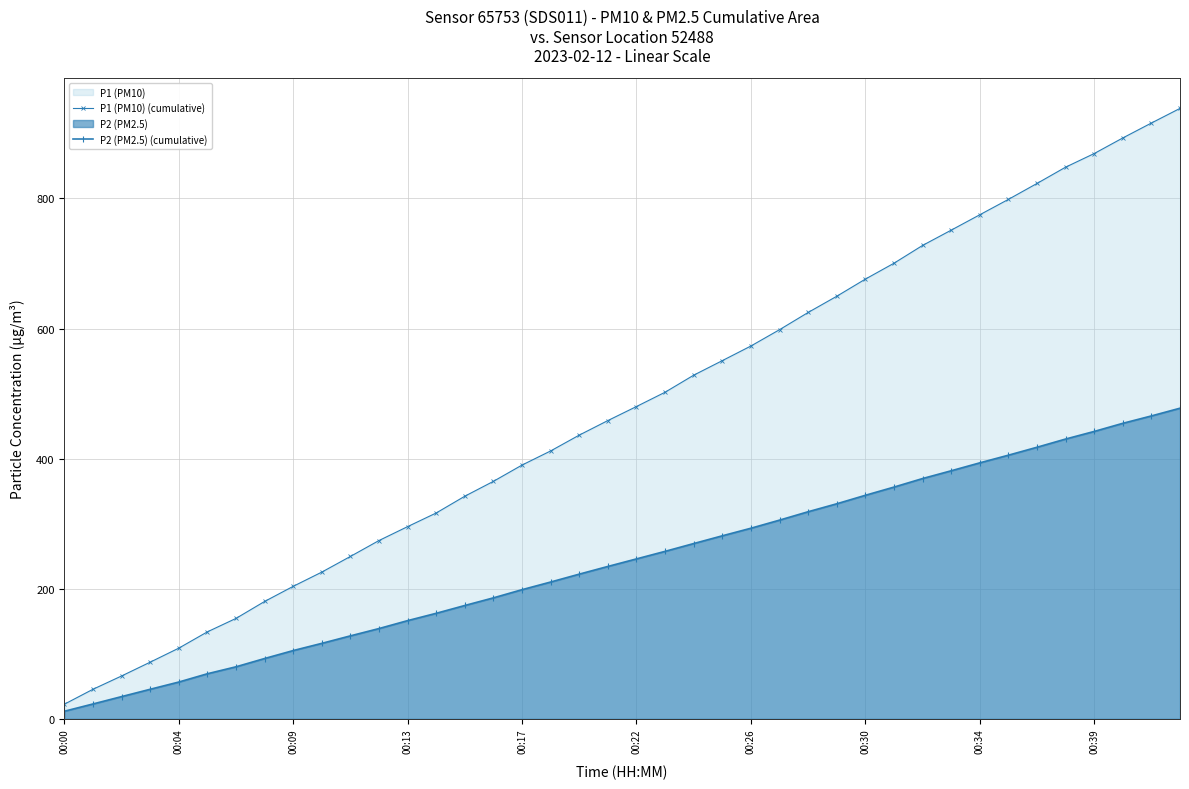

The value of P2 (PM2.5) (cumulative) at 00:26 is 293.1. True or false?

True